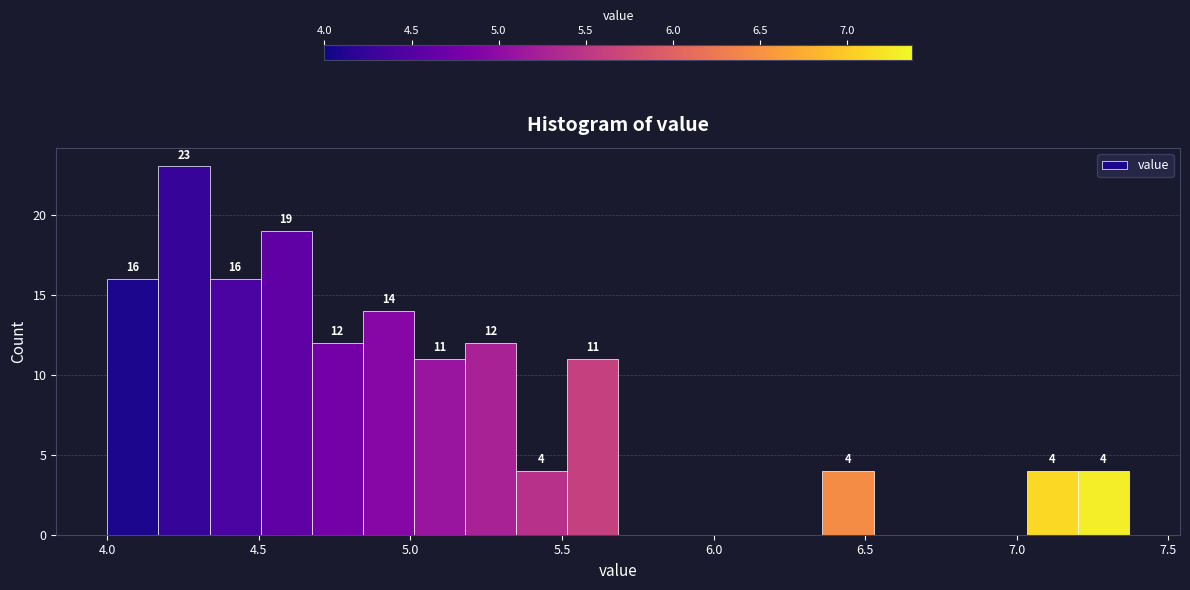

Read against the x-axis, roughly where is the centre of the tallest bar?

4.25